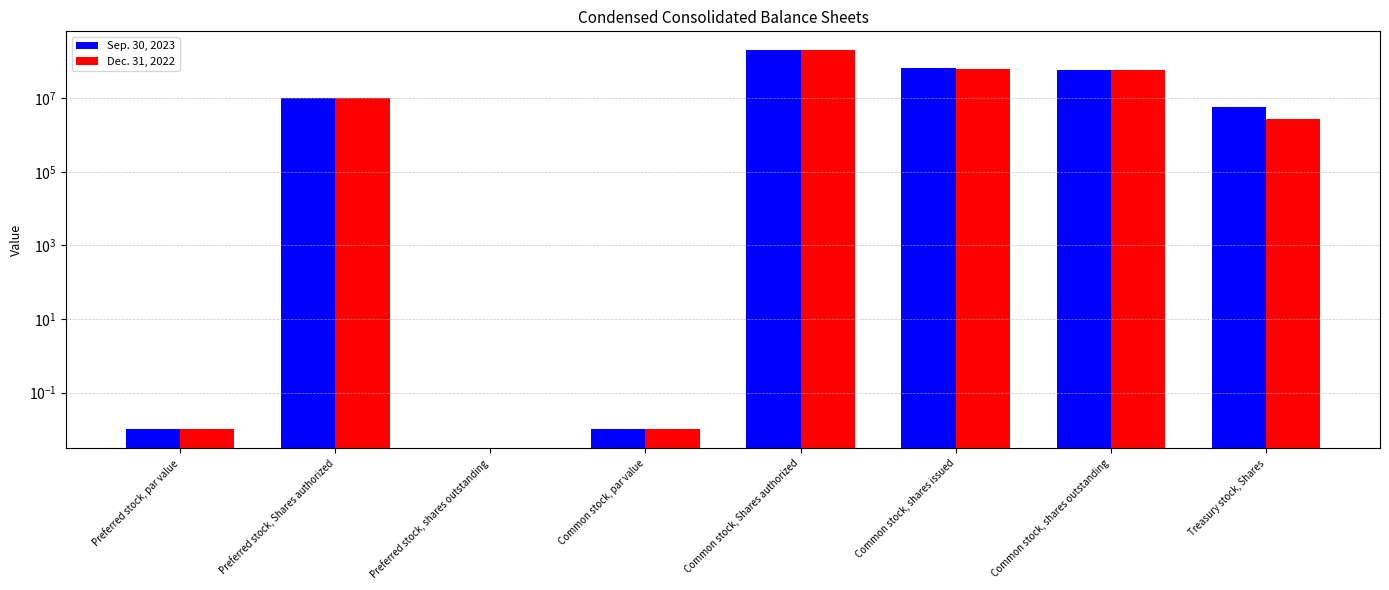

At which label does Sep. 30, 2023 first exceed 10000000?

Common stock, Shares authorized